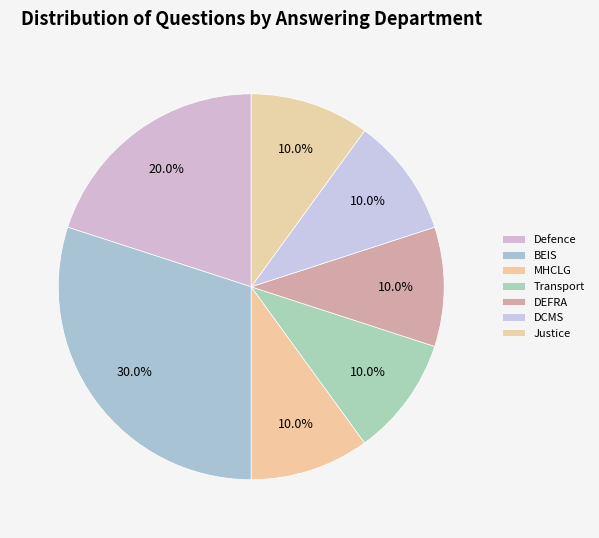

Which slice is the smallest?

Housing, Communities and Local Government